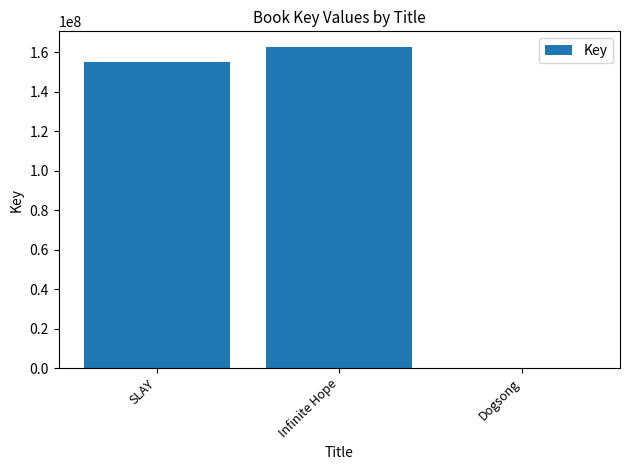

The chart shows a value of 255390037 at Infinite Hope. True or false?

False